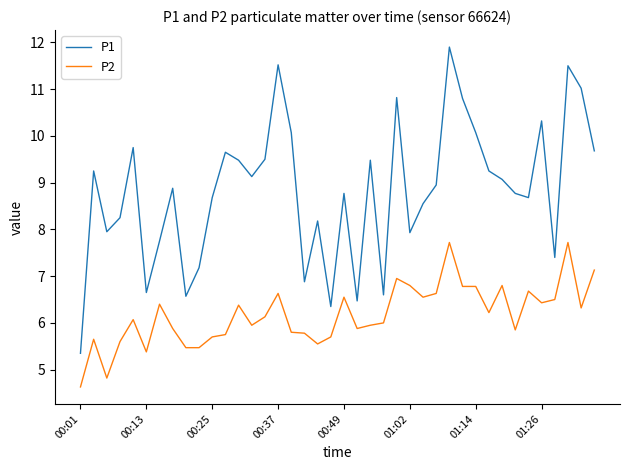

Which series has the largest range (max minus min)?

P1